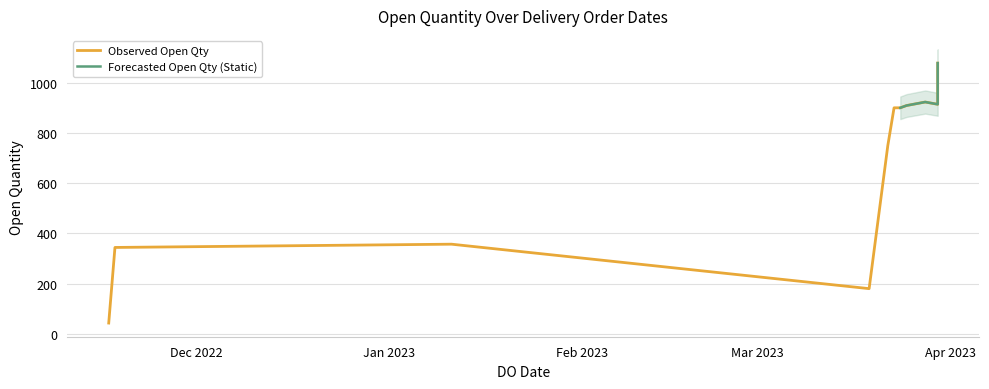

What is the difference between the second highest and minimum values?

880